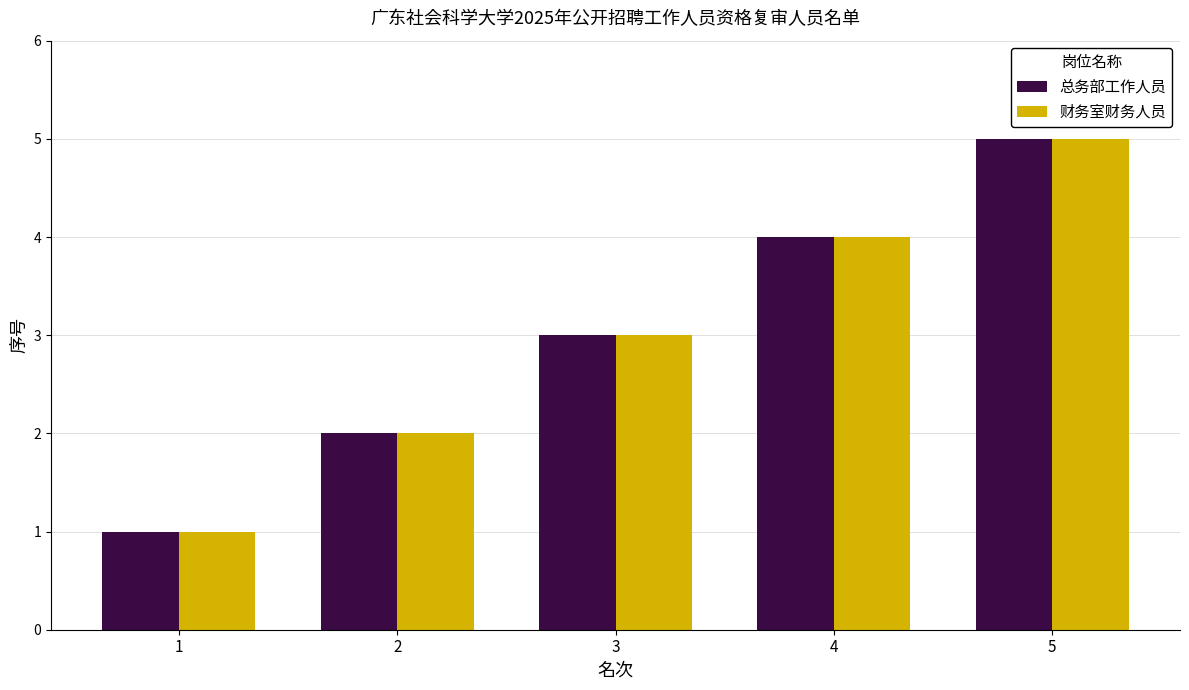

The value of 财务室财务人员 at 5 is 5. True or false?

True